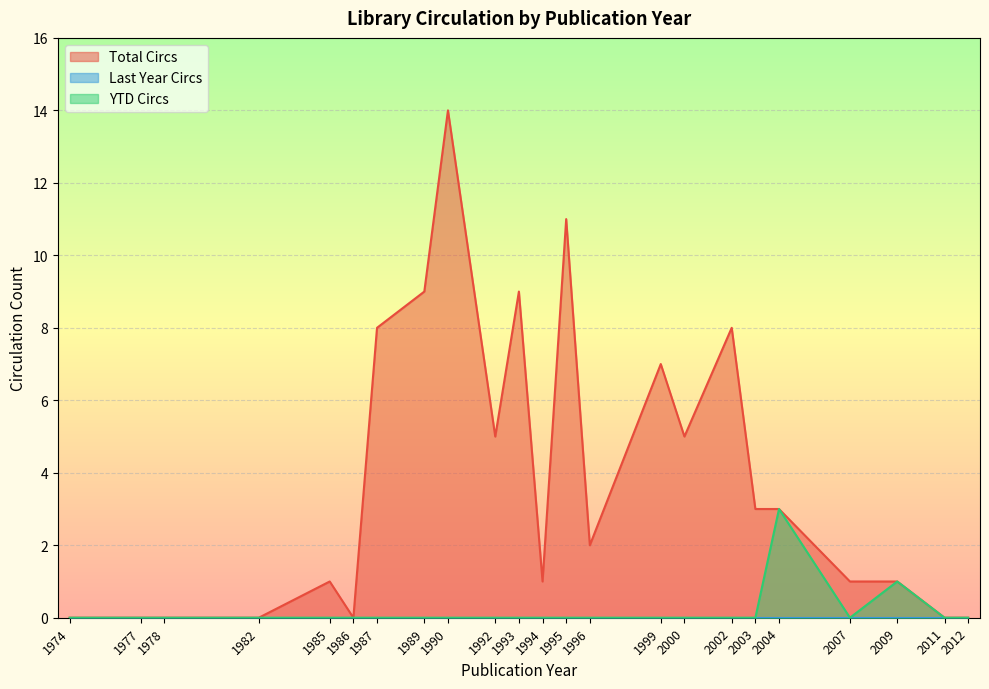

What is the spread (max minus min) of values at 1985?

1